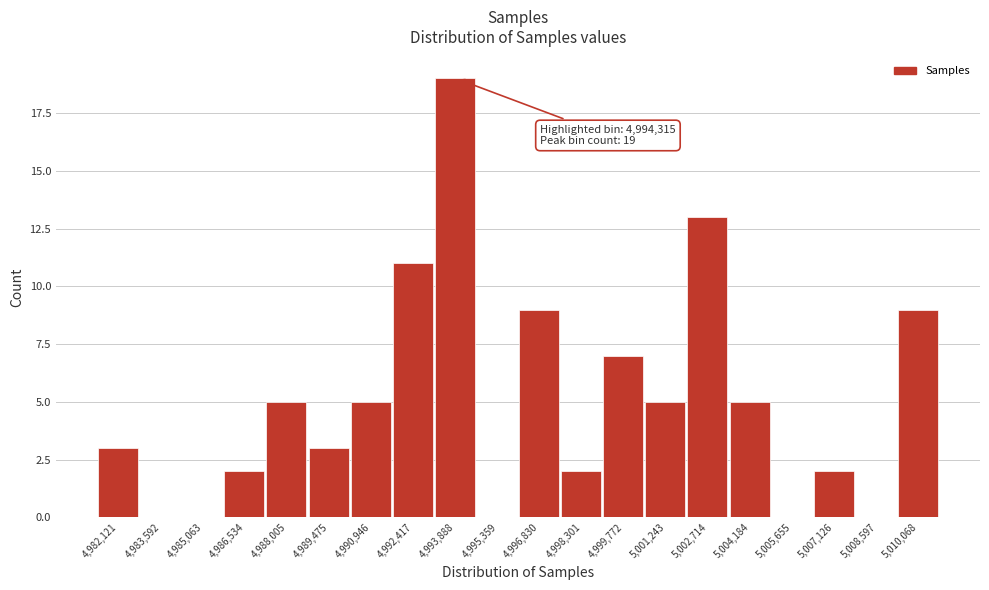

Over which range of the x-axis is the bar tallest?

4993200 to 4994600